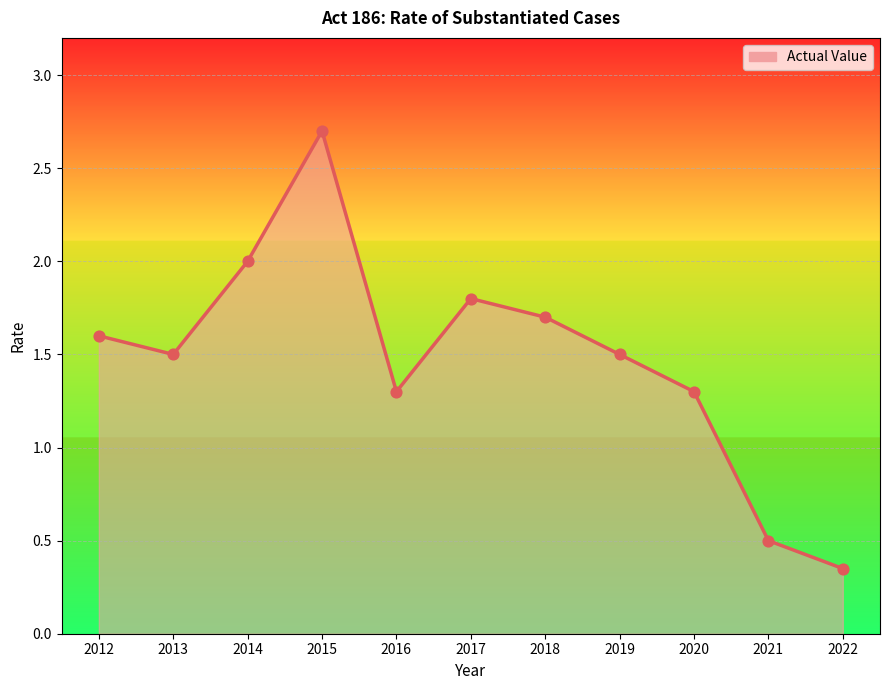

What is the ratio of the value at 2020 to the value at 2018?

0.8